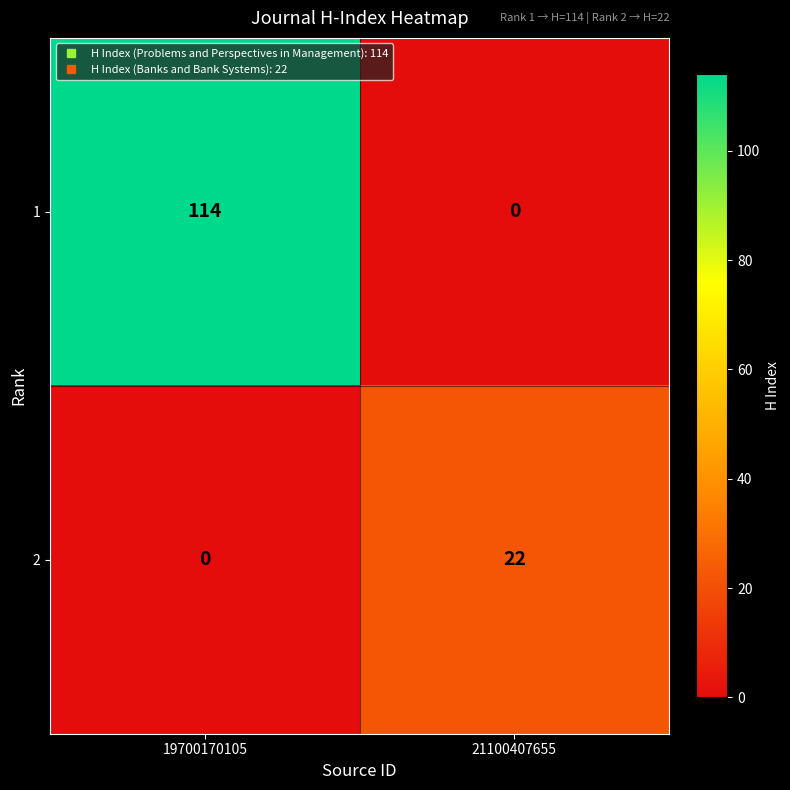

At which category does the chart reach its peak across all series?

19700170105